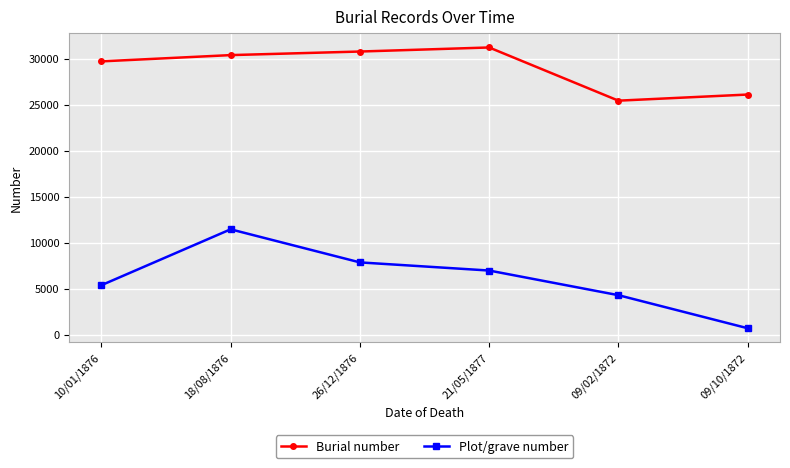

Which category has the highest value across all series?

21/05/1877